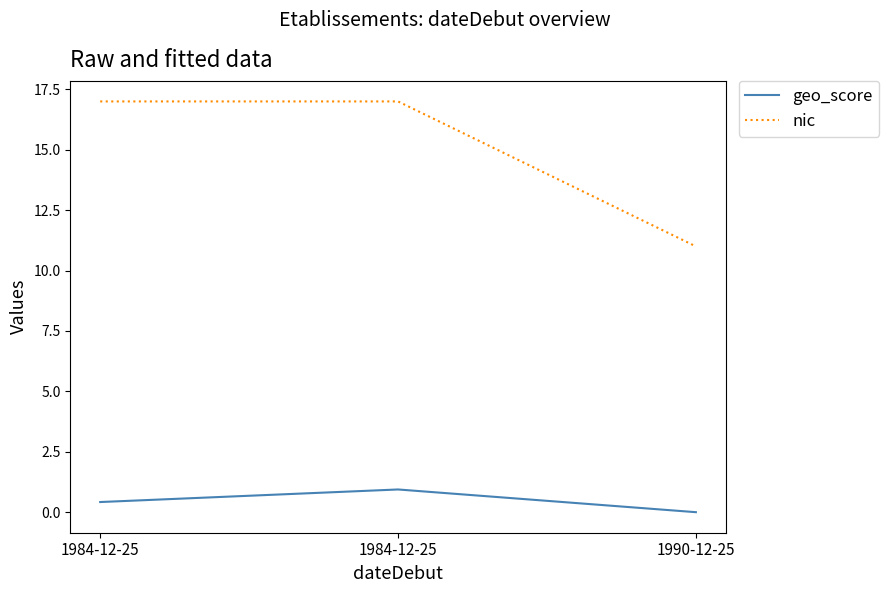

Reading left to right, transcribe all the data shown in this chart.

geo_score: 1984-12-25=0.4	1984-12-25=0.9	1990-12-25=0.0
nic: 1984-12-25=17.0	1984-12-25=17.0	1990-12-25=11.0